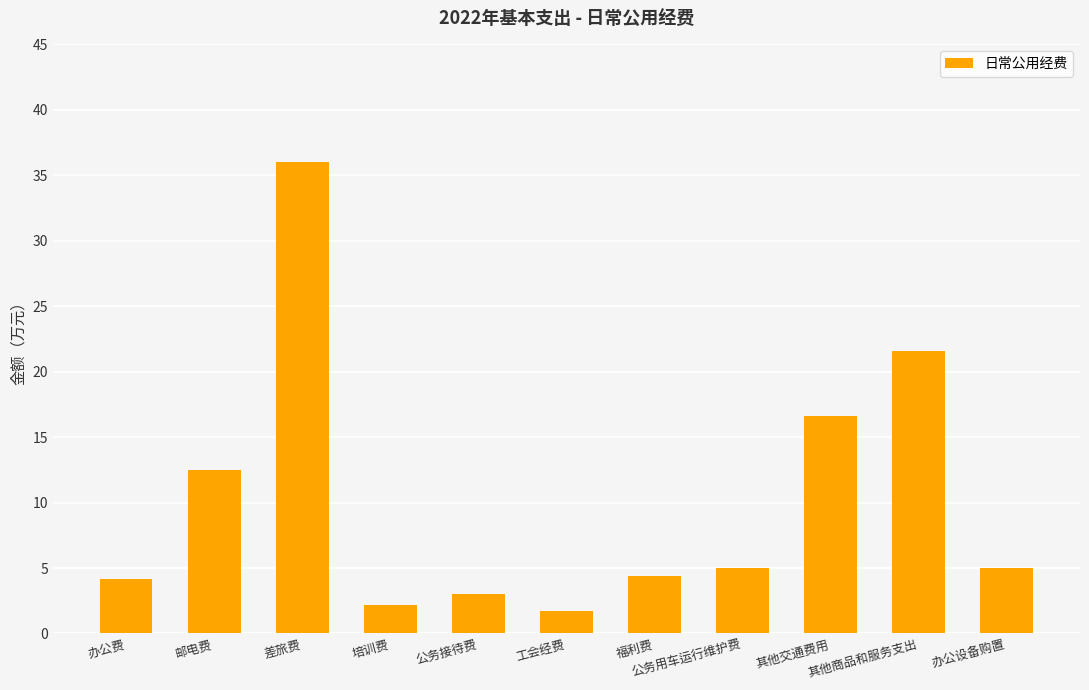

What is the minimum value shown in the chart?

1.8